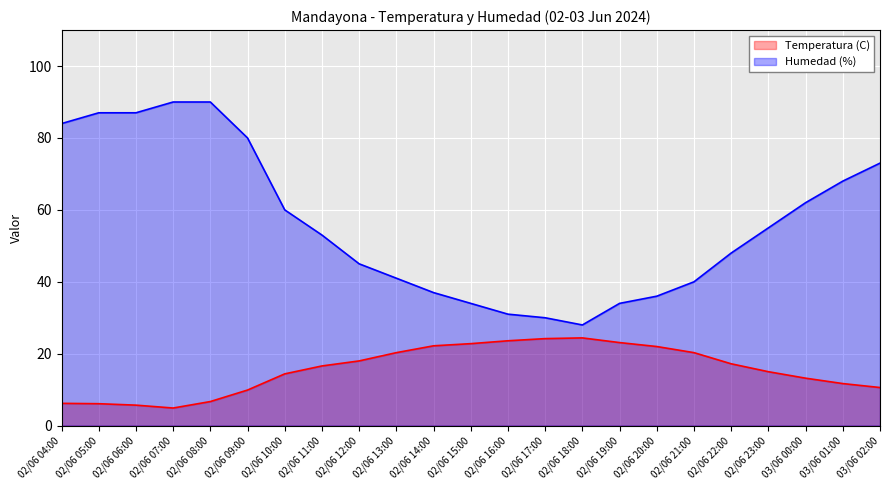

Which series changed the most between 02/06 14:00 and 02/06 20:00?

Humedad (%)